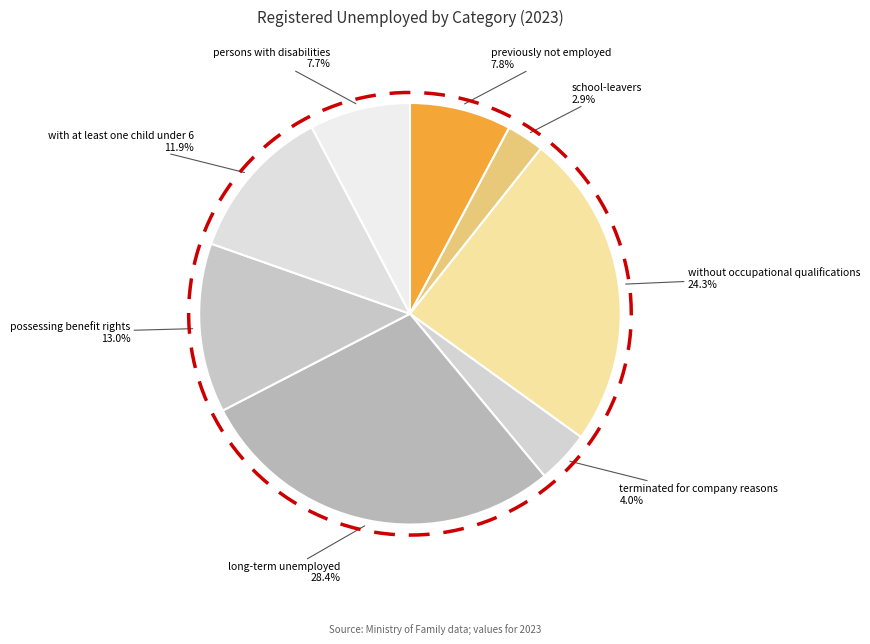

Rank the categories by value from lowest to highest.

school-leavers, terminated for company reasons, persons with disabilities, previously not employed, with at least one child under 6, possessing benefit rights, without occupational qualifications, long-term unemployed